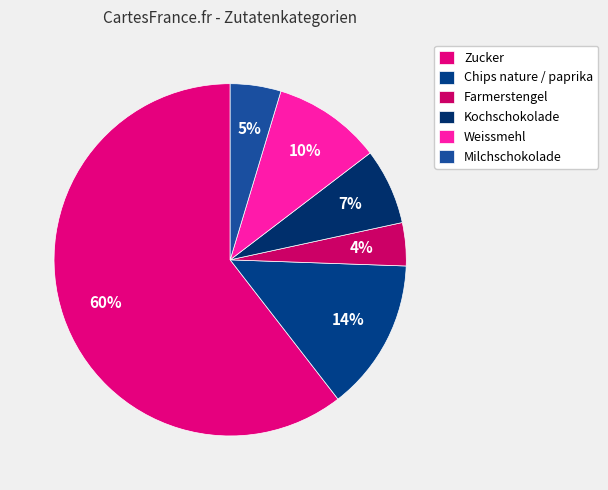

To the nearest percent, what is the combined percentage of Zucker and Weissmehl?

70%